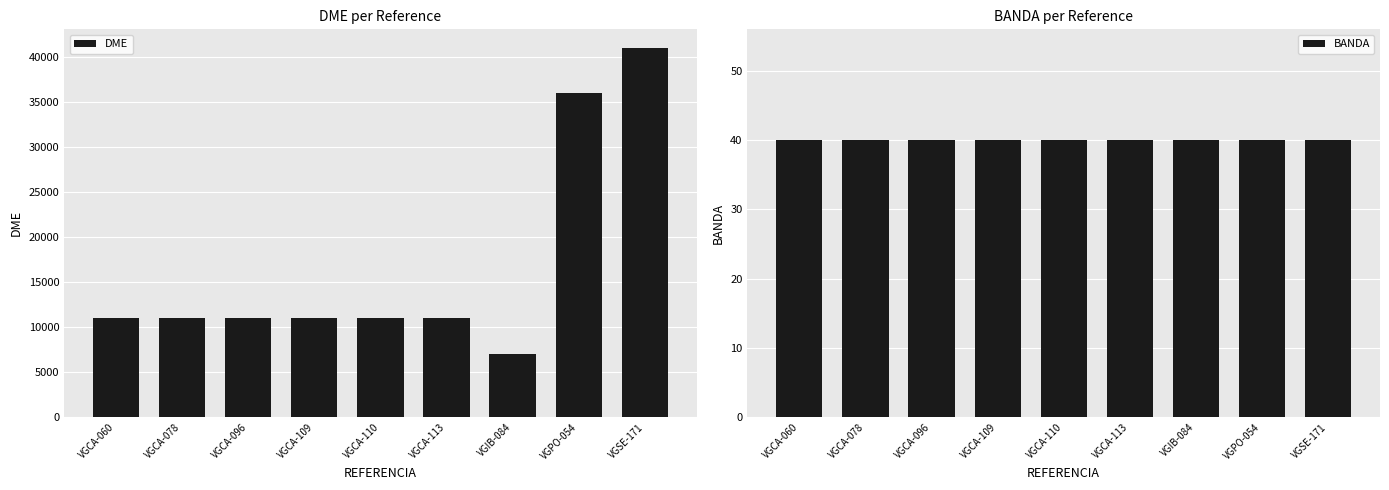

Which category has the highest value in the BANDA series?

VGCA-060